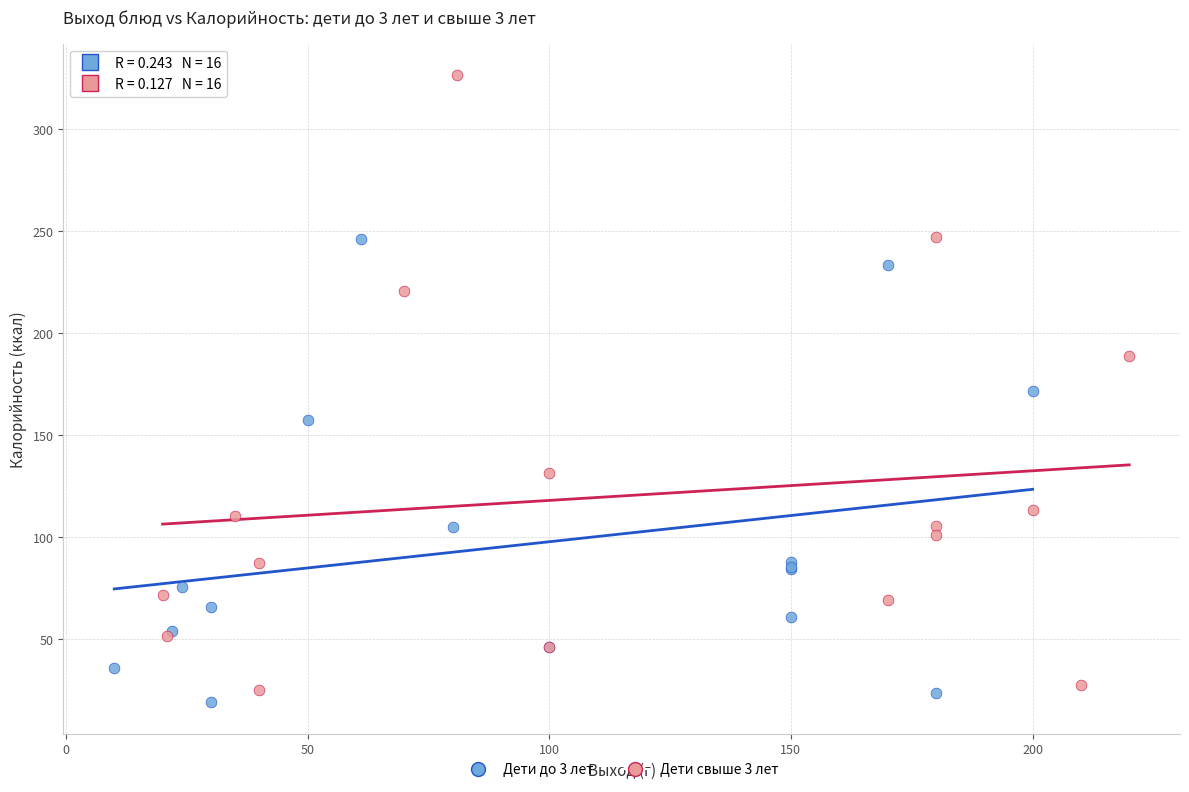

What are all the series names shown in the legend?

Дети до 3 лет, Дети свыше 3 лет